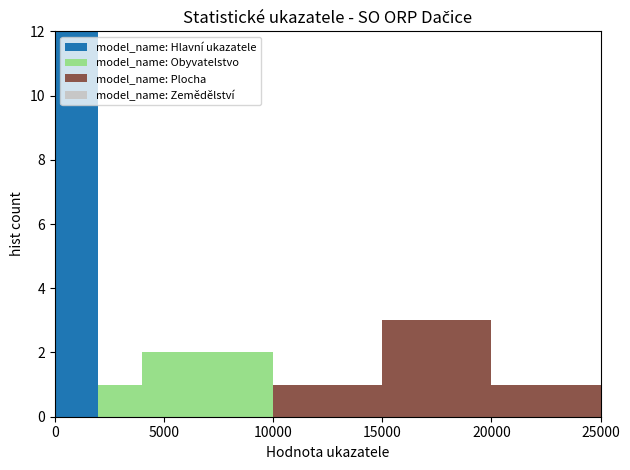

Which range on the x-axis has the tallest stacked bar (by total height)?

0 to 2000